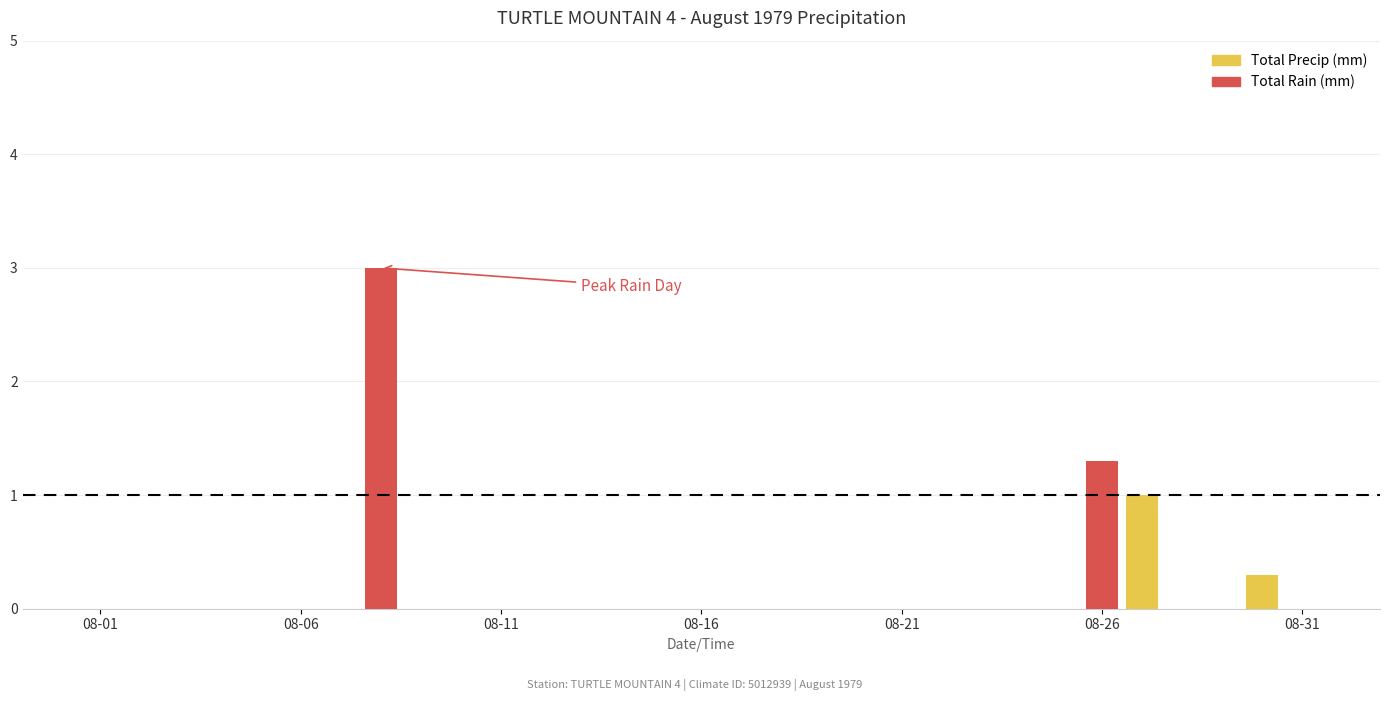

Reading right to left, what are all the values shown in this chart?

Total Precip (mm): 0.0	0.3	0.0	0.0	1.0	1.3	0.0	0.0	0.0	0.0	0.0	0.0	0.0	0.0	0.0	0.0	0.0	0.0	0.0	0.0	0.0	0.0	0.0	3.0	0.0	0.0	0.0	0.0	0.0	0.0	0.0
Total Rain (mm): 0.0	0.0	0.0	0.0	0.0	1.3	0.0	0.0	0.0	0.0	0.0	0.0	0.0	0.0	0.0	0.0	0.0	0.0	0.0	0.0	0.0	0.0	0.0	3.0	0.0	0.0	0.0	0.0	0.0	0.0	0.0